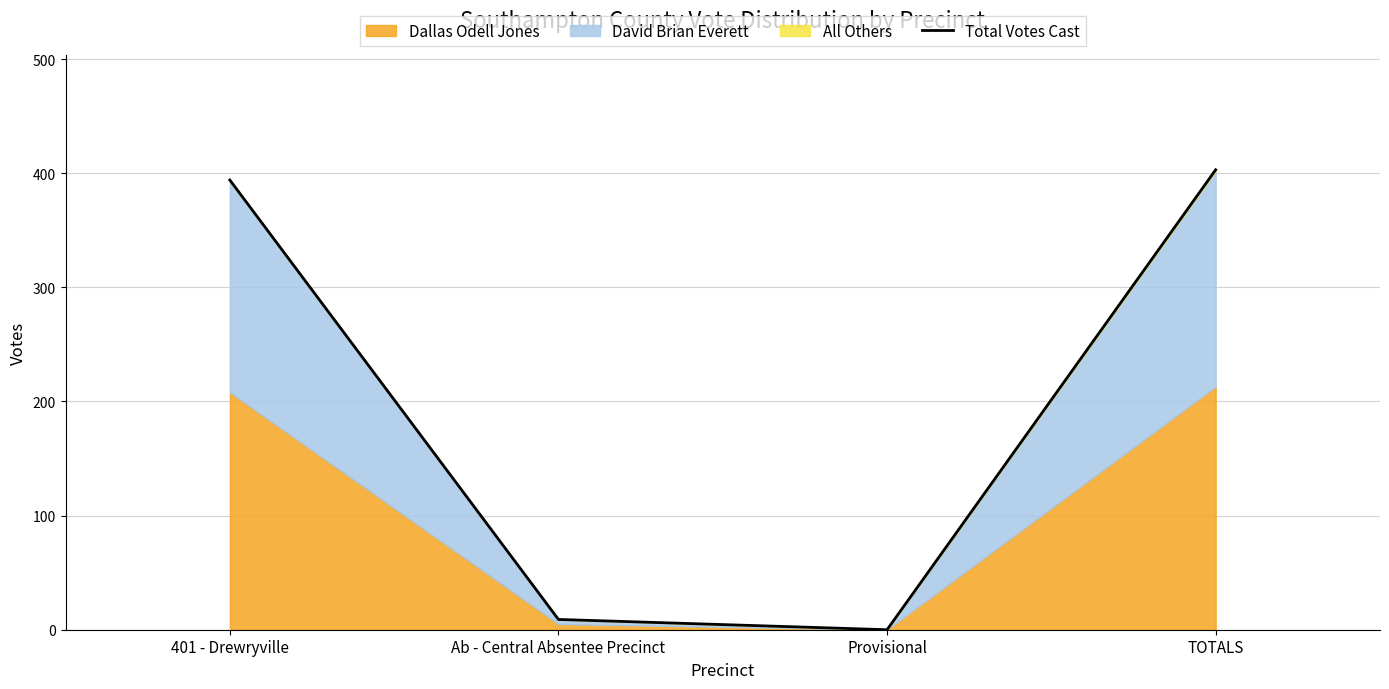

Is it true that the value at 401 - Drewryville is 394?

True